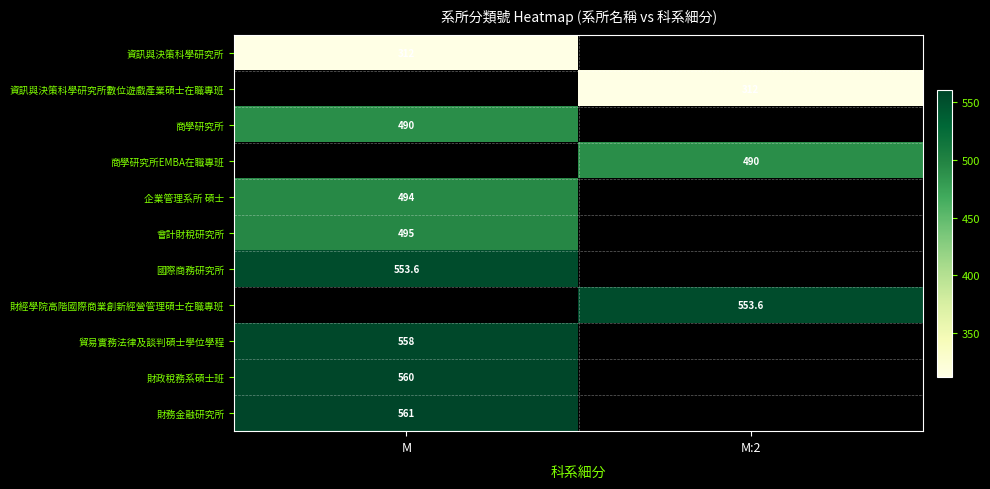

The 貿易實務法律及談判碩士學位學程 series shows 558.0 at M. True or false?

True